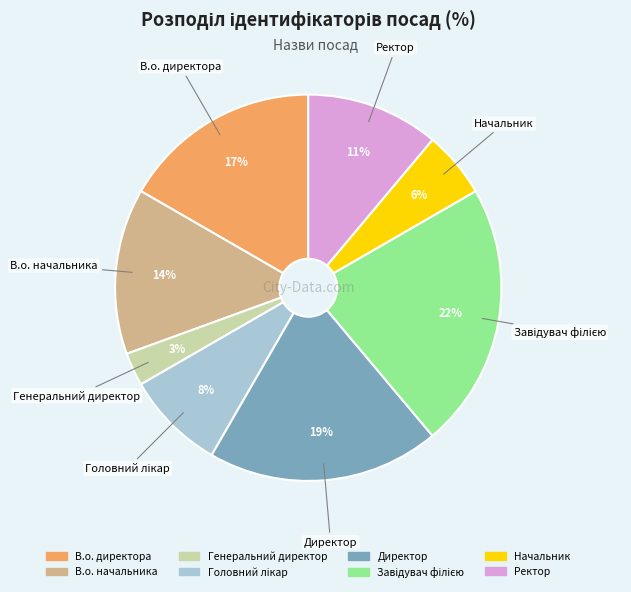

To the nearest percent, what percentage of the pie is В.о. директора?

17%